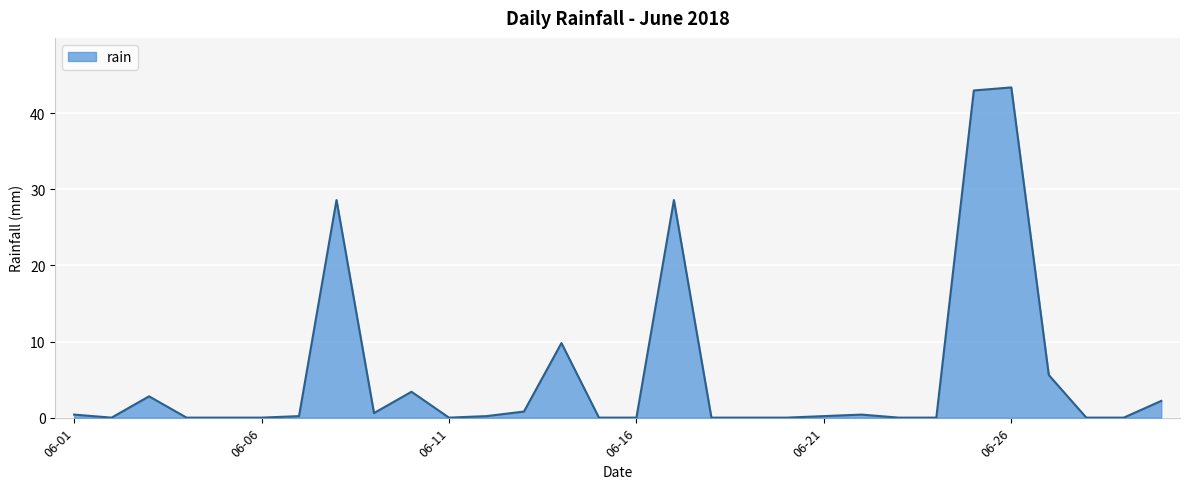

What is the greatest value displayed?

43.4